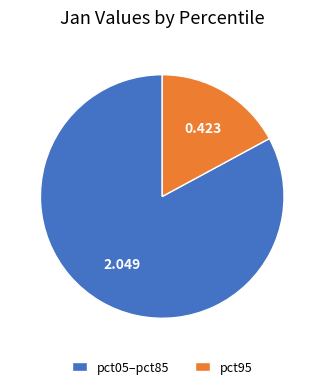

Does pct95 represent more than half of the total?

No